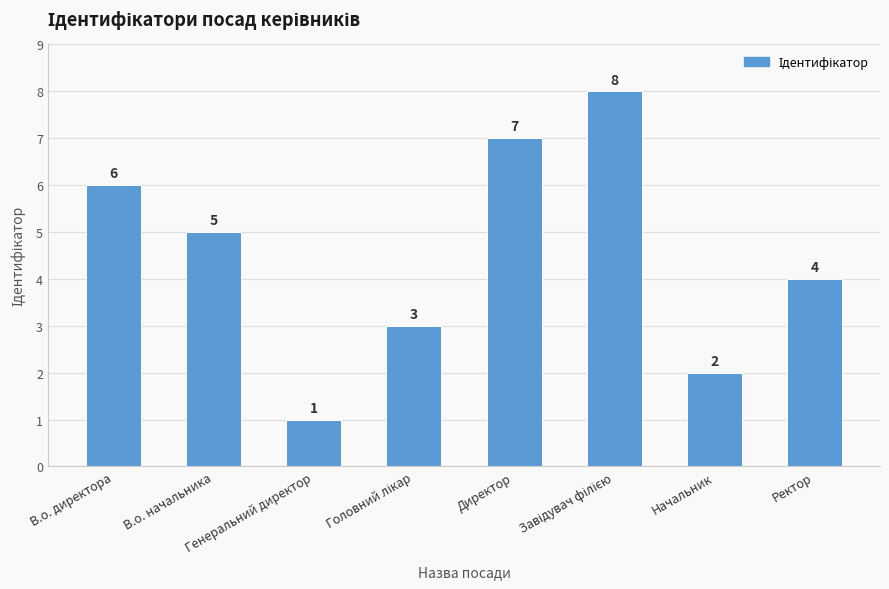

Count the values in the range 3 to 7.

5